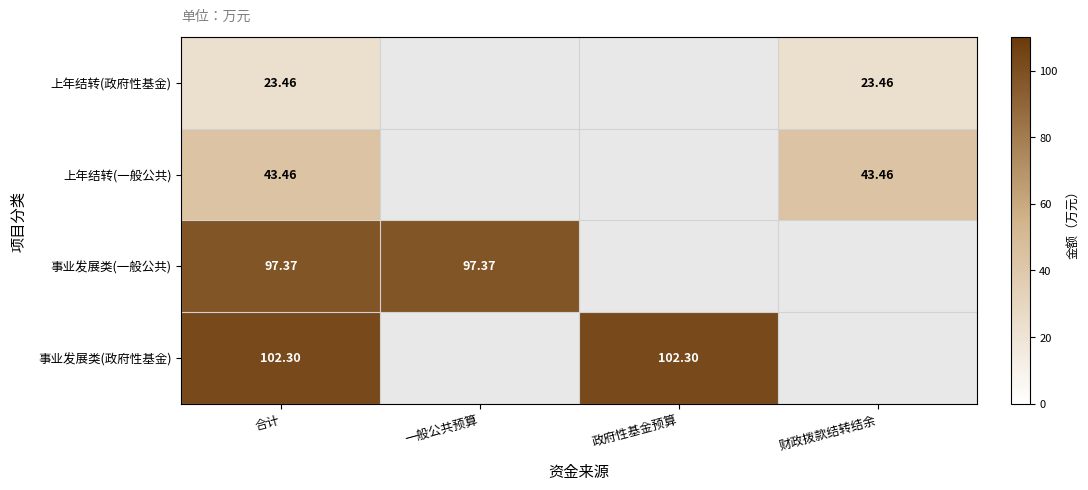

How many categories are shown in the chart?

4